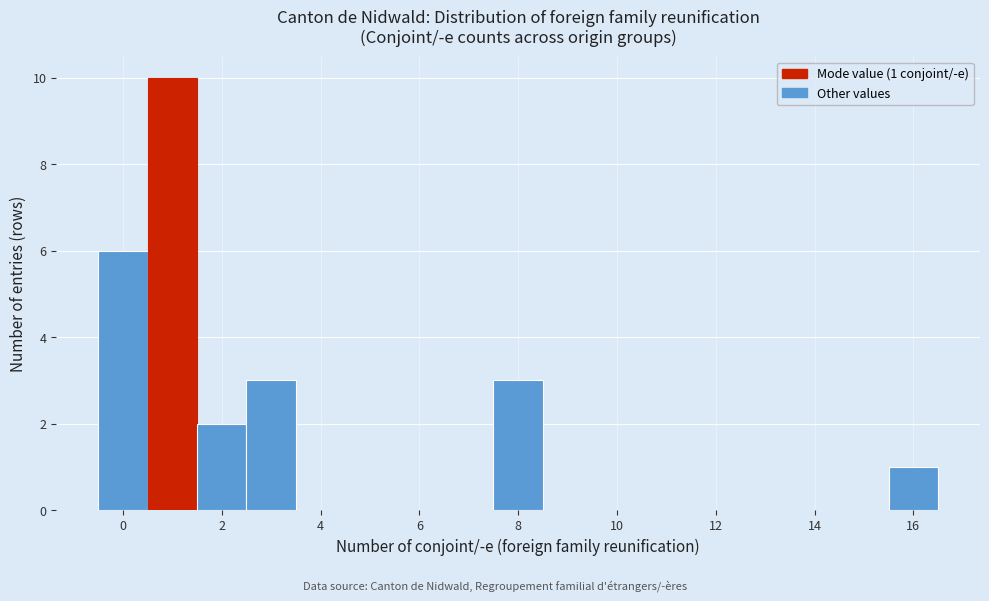

Which range on the x-axis has the tallest bar?

0.5 to 1.5